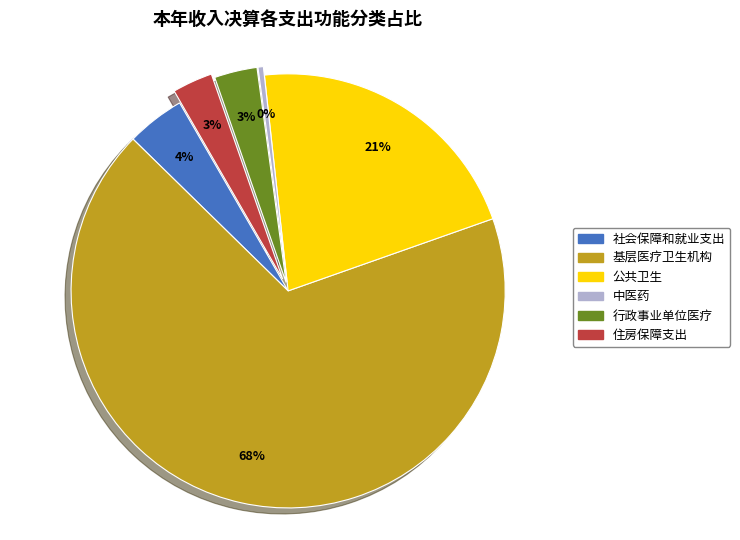

Count the number of slices in the pie.

6